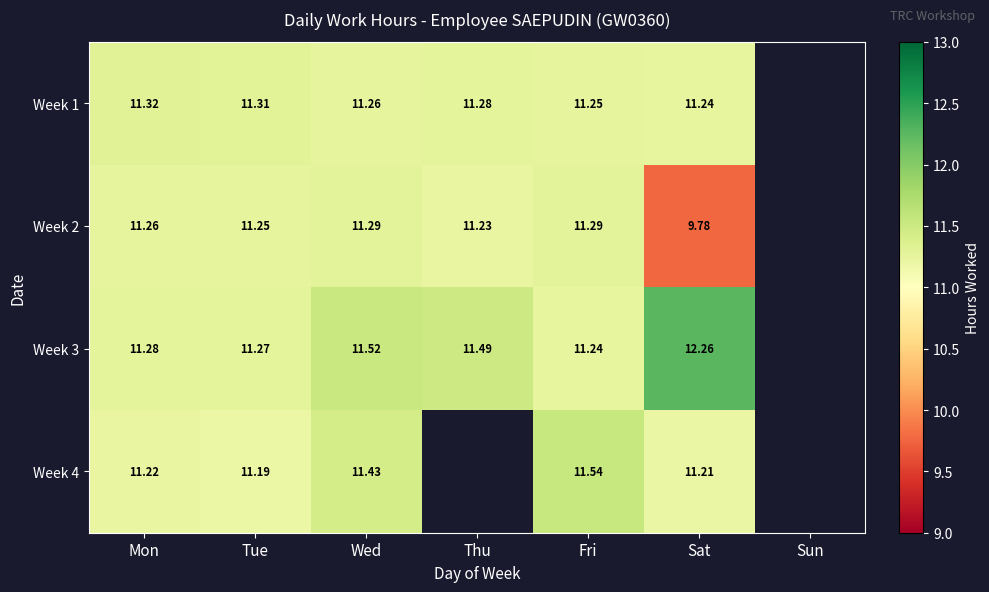

The value of Week 2 at Sat is 9.8. True or false?

True